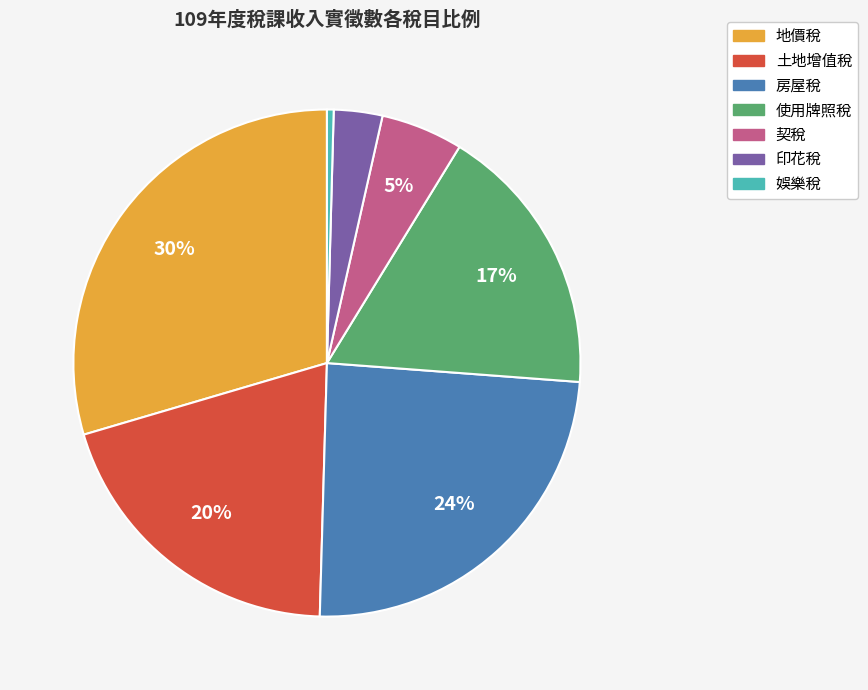

What is the smallest slice in the pie chart?

娛樂稅